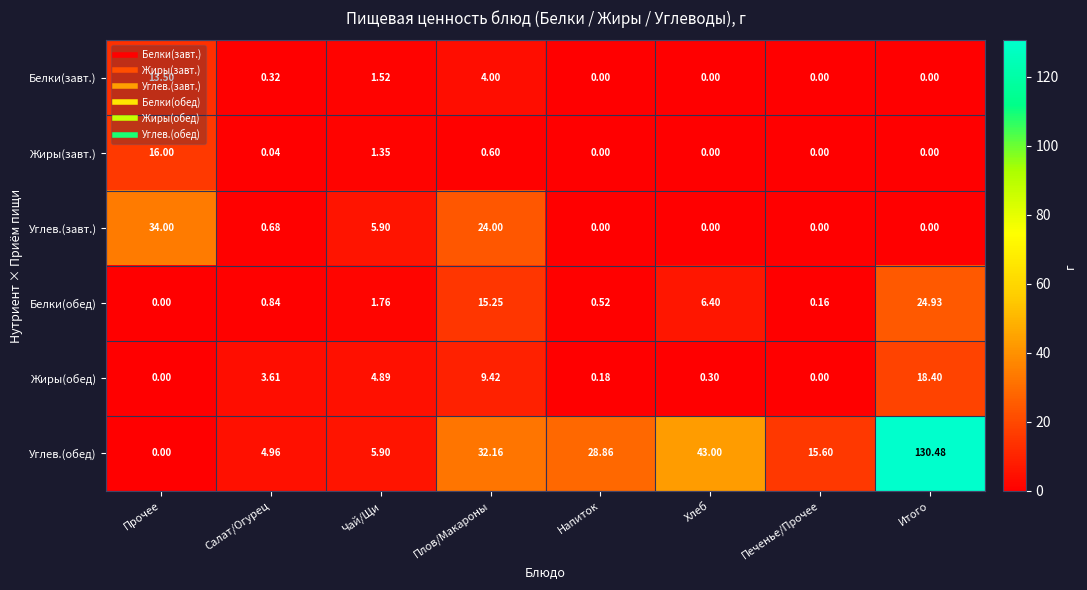

Which category has the highest value in the Углев.(завт.) series?

Прочее